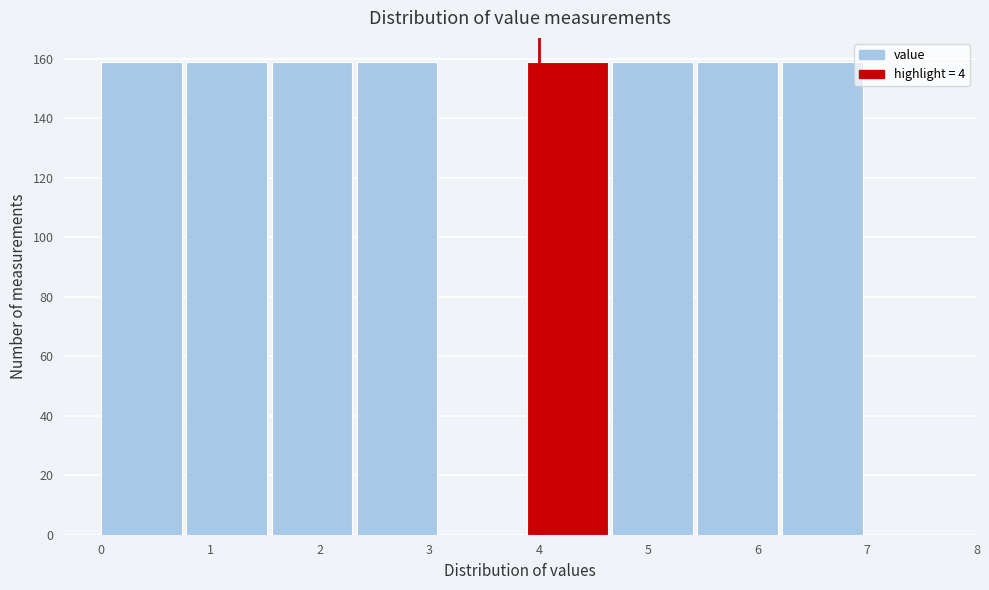

How tall is the bar that spans 6.2 to 7.0 on the x-axis? Neither the bar edges nor the heights are printed on the chart, so give them approximately, as read against the axes.

160